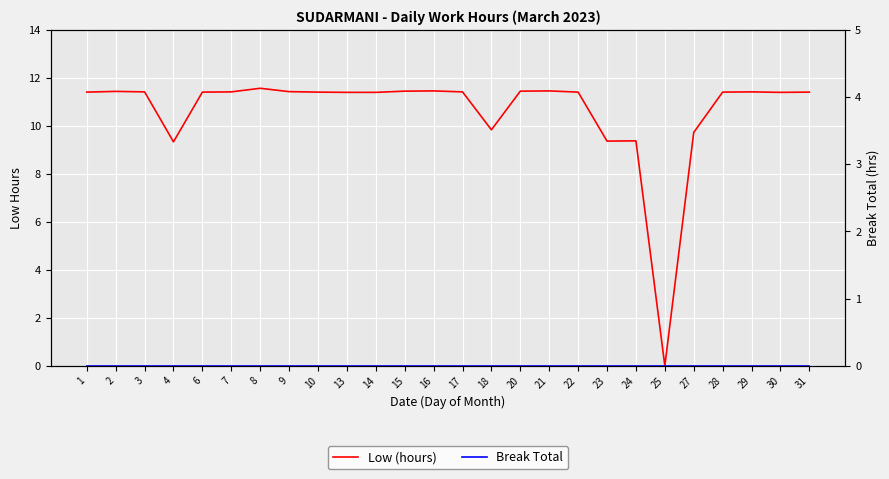

Is it true that Break Total equals 0.0 at 8?

True